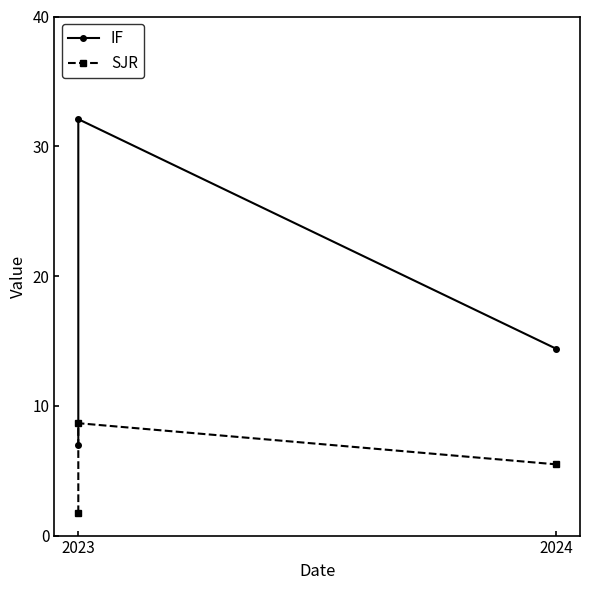

Rank the series by their maximum value, from highest to lowest.

IF, SJR